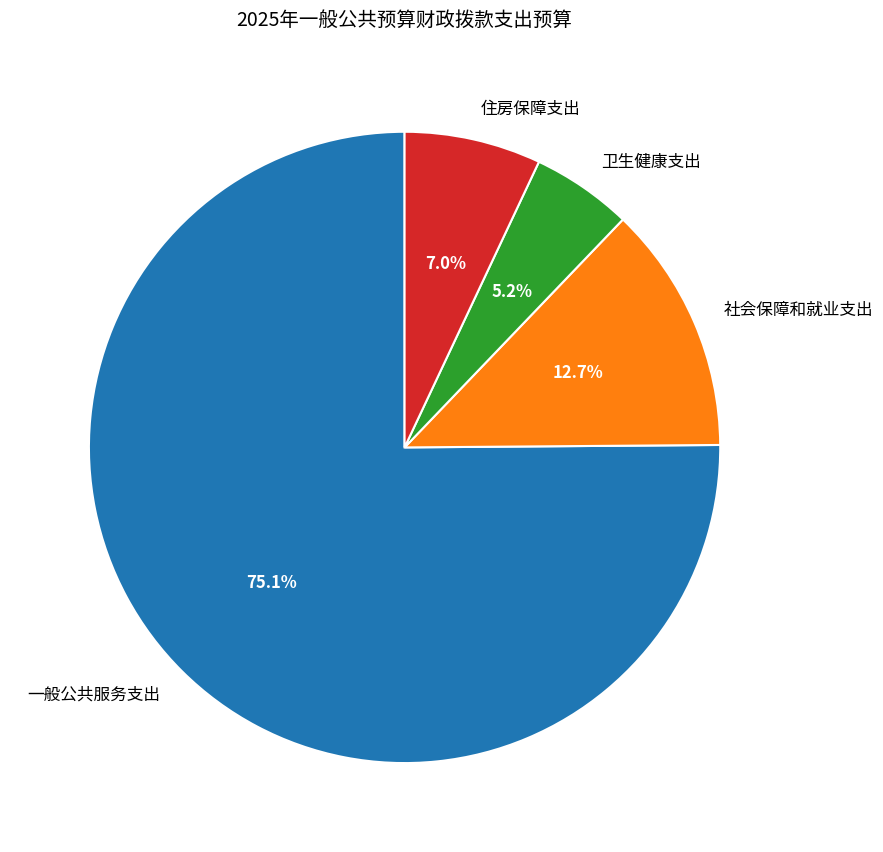

Between 住房保障支出 and 卫生健康支出, which is larger?

住房保障支出